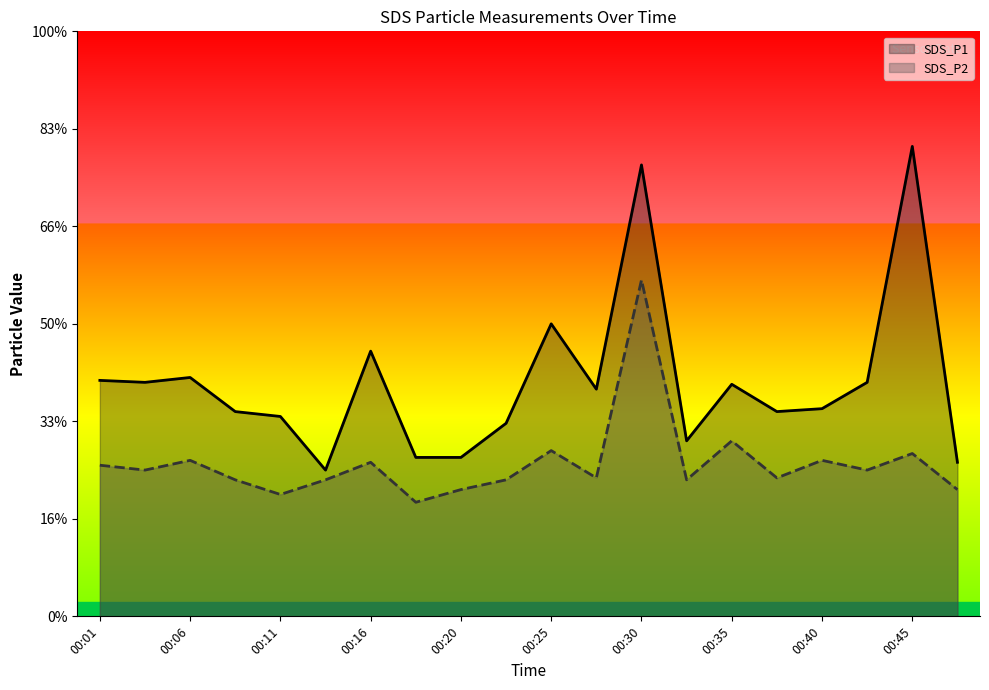

What is the value of the SDS_P1 point at the 17th from the left?

2.1